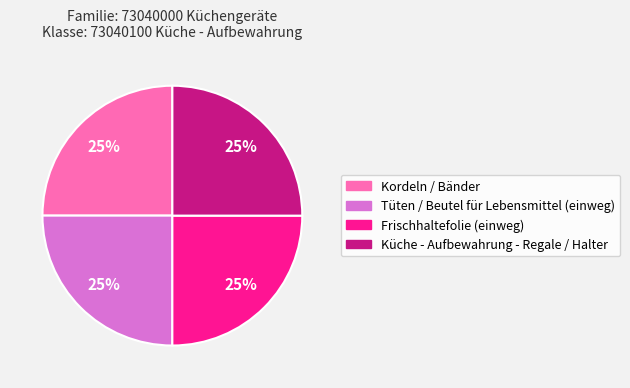

How many slices are in this pie chart?

4